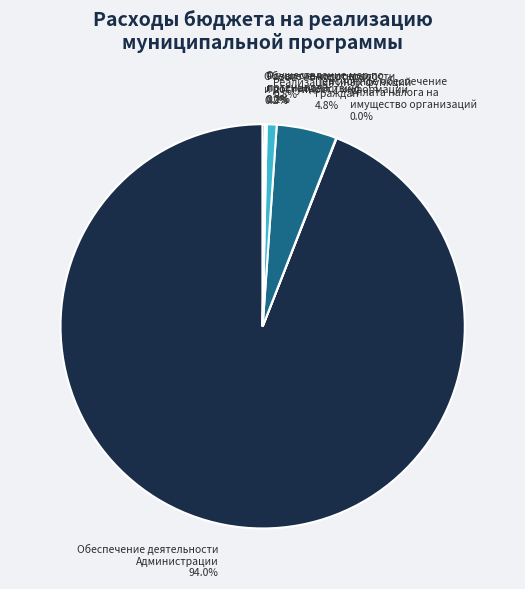

To the nearest percent, what is the average slice percentage?

14%